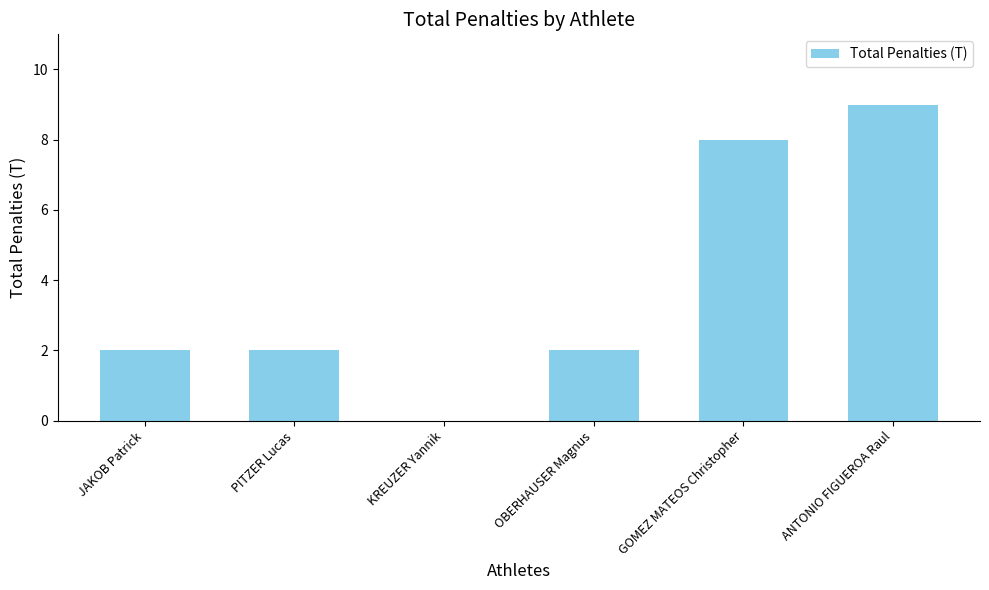

Reading right to left, transcribe all the data shown in this chart.

9	8	2	0	2	2